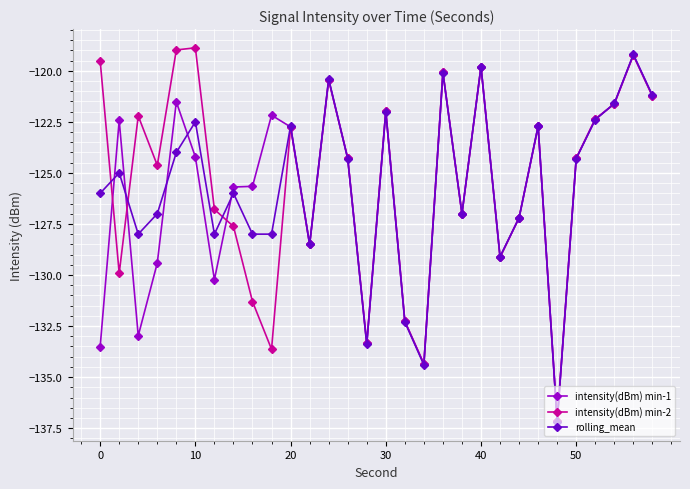

True or false: rolling_mean and intensity(dBm) min-2 cross at least once.

True